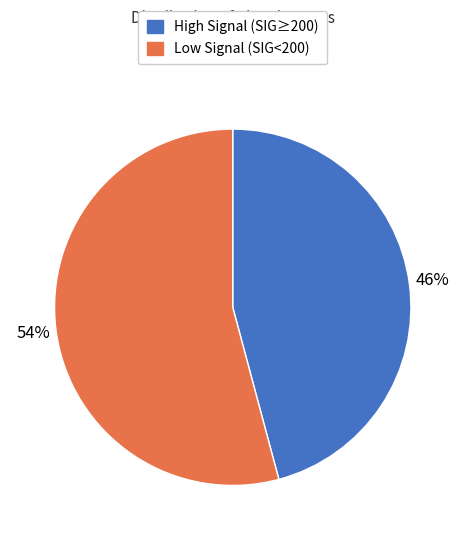

Is there any slice that represents more than half of the pie?

Yes